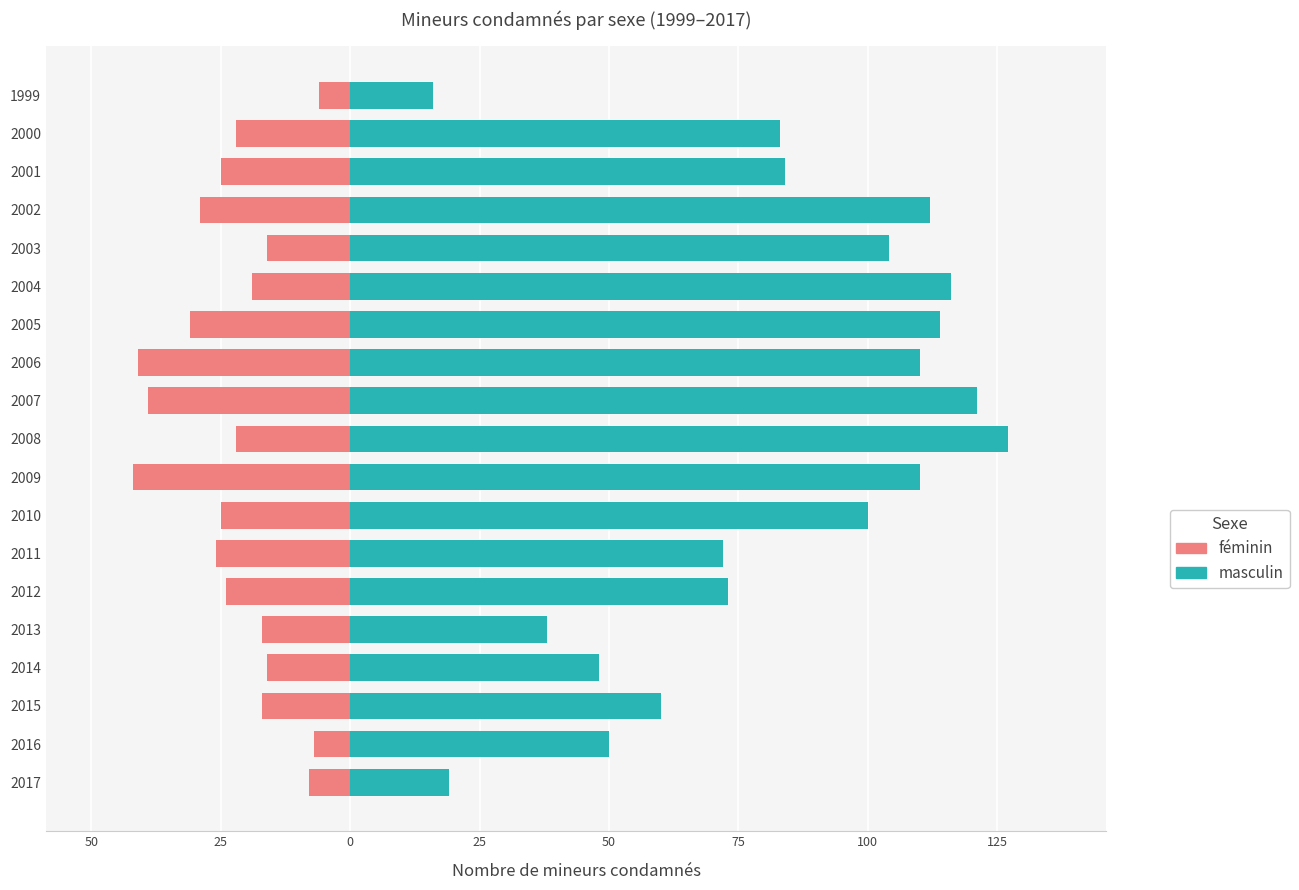

Which series has the largest range (max minus min)?

masculin